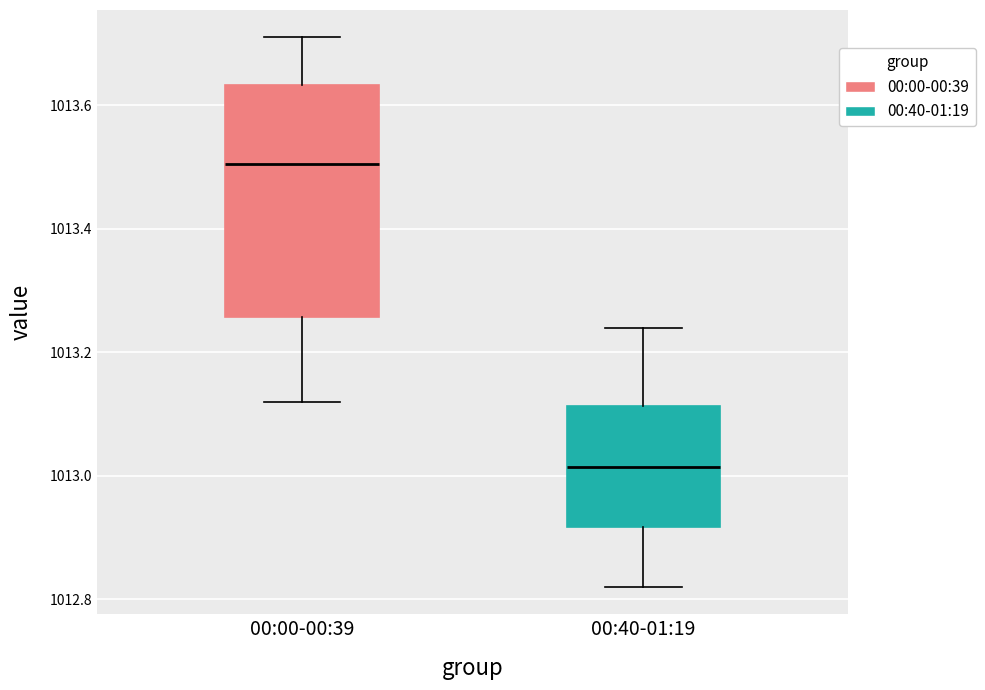

Reading left to right, read every box against the y-axis: the position of its median line, the range the box covers, and the ends of its whiskers. The values are not printed on the chart, so give them approximately, as read against the axis.

00:00-00:39: median 1013.50, box 1013.26 to 1013.64, whiskers 1013.12 to 1013.72
00:40-01:19: median 1013.02, box 1012.92 to 1013.12, whiskers 1012.82 to 1013.24